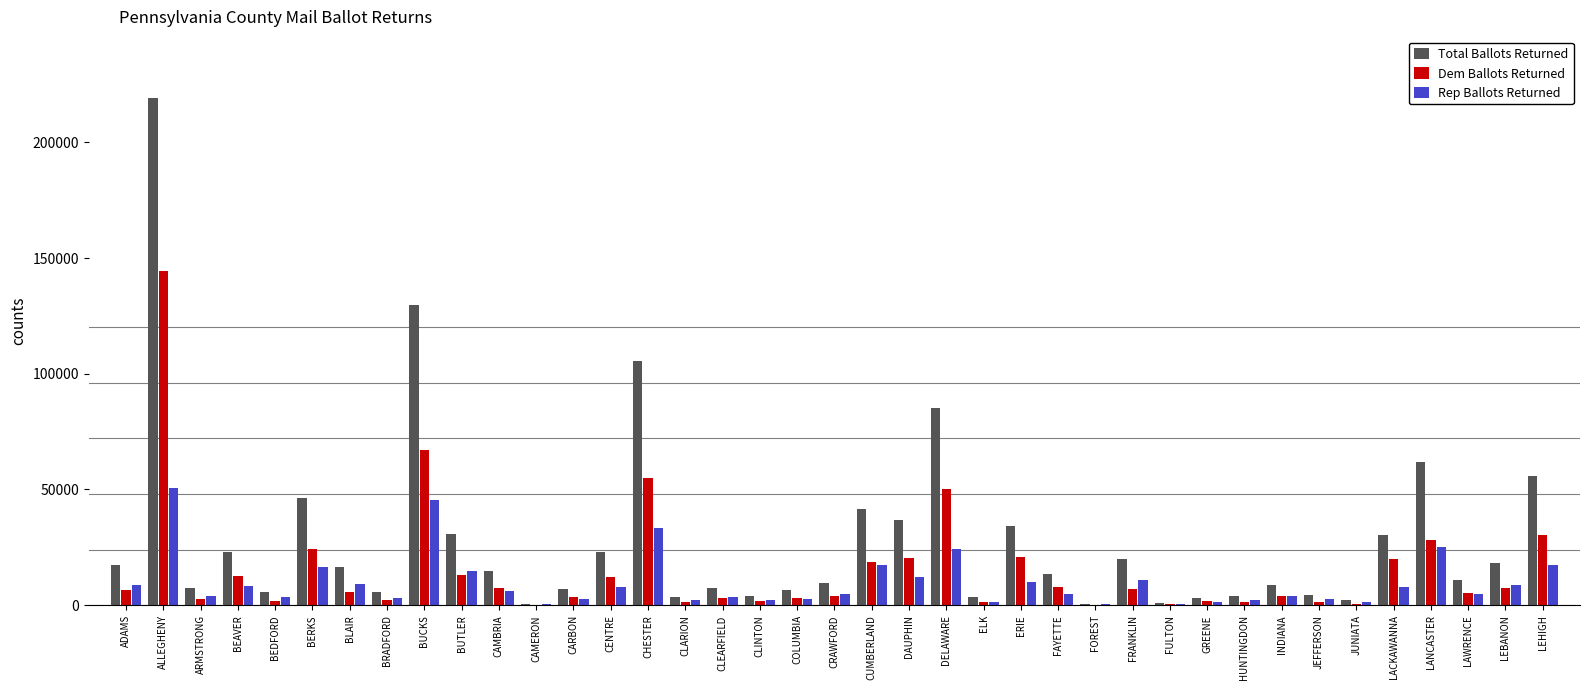

What is the sum of the Total Ballots Returned values at ALLEGHENY and BUTLER?

250129